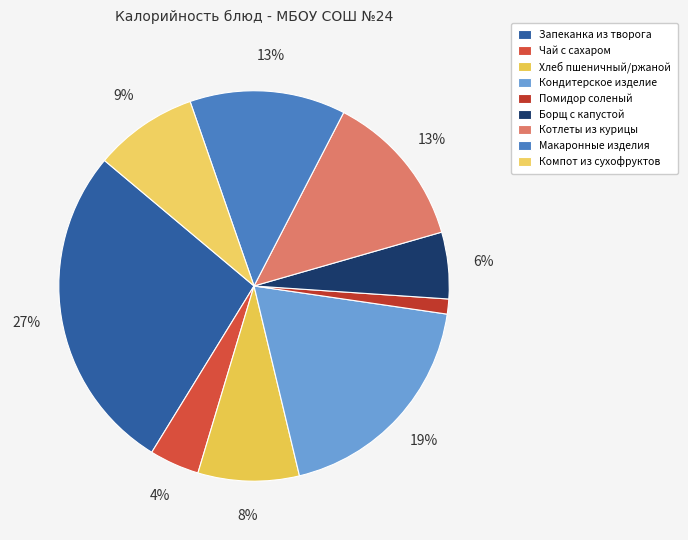

True or false: Кондитерское изделие accounts for 19% of the total.

True